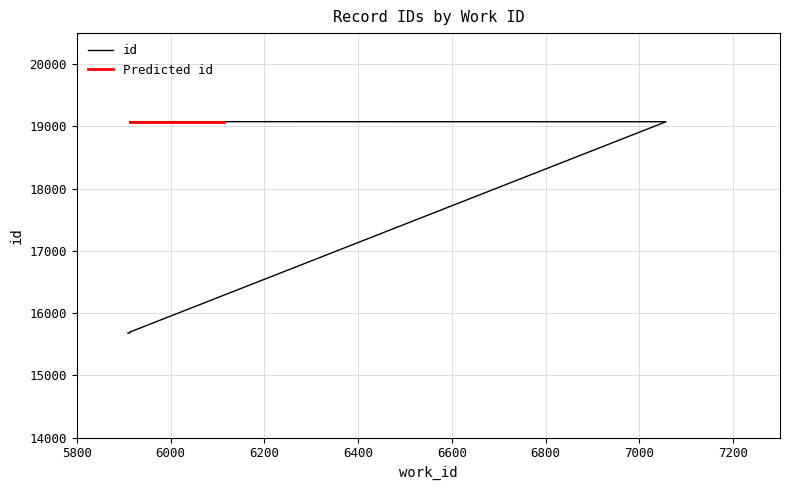

Reading right to left, transcribe all the data shown in this chart.

19077	19076	15695	15685	15681	15678